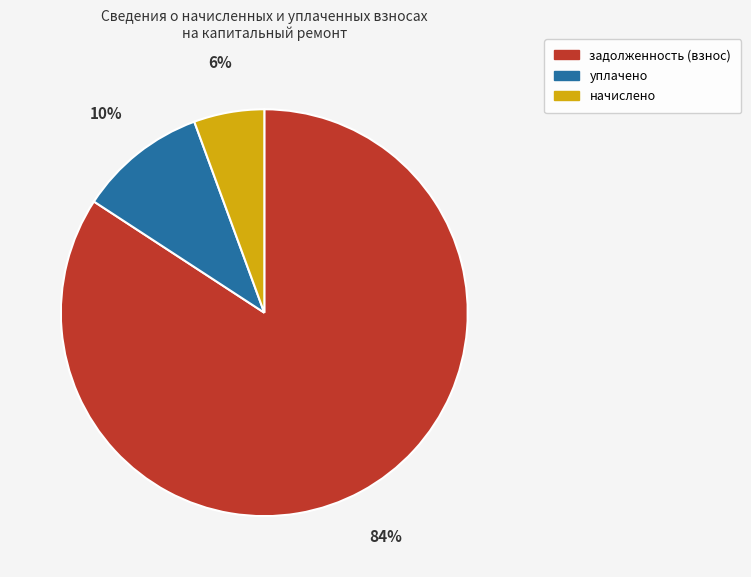

To the nearest percent, what portion does начислено represent?

6%